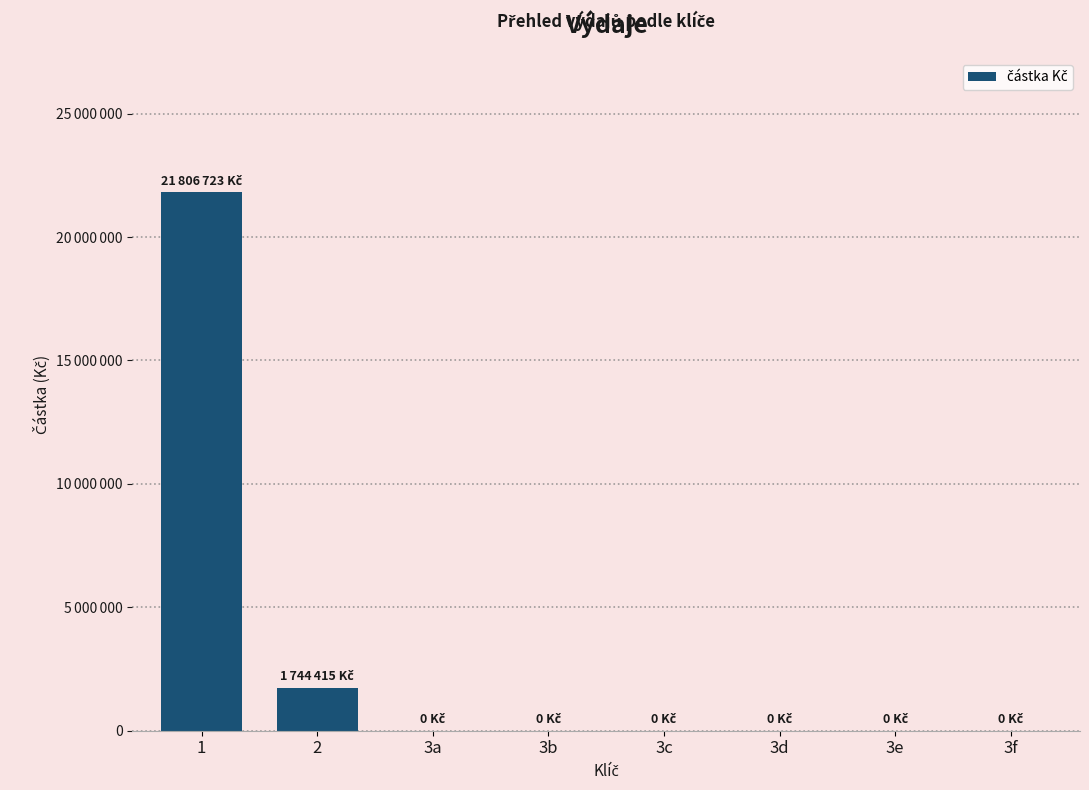

What is the sum of the values at 1 and 3c?

21806723